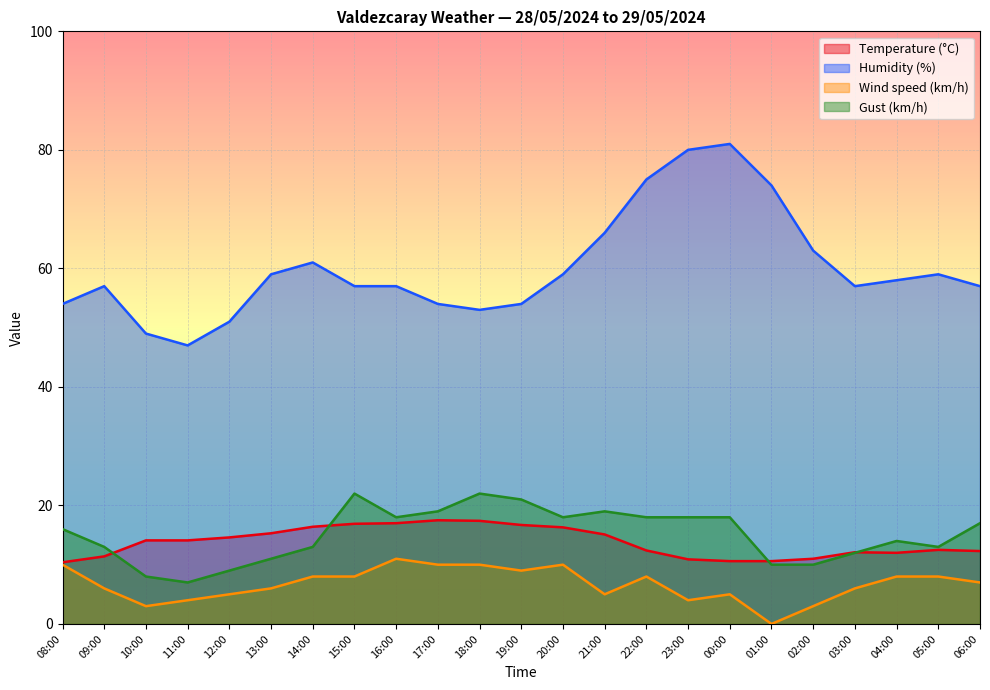

What is the difference between the maximum and minimum values in the Wind speed (km/h) series?

11.0